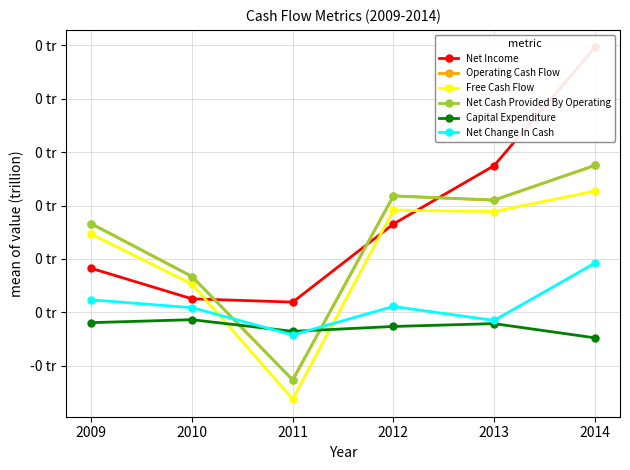

How many values in Net Change In Cash are above zero?

4